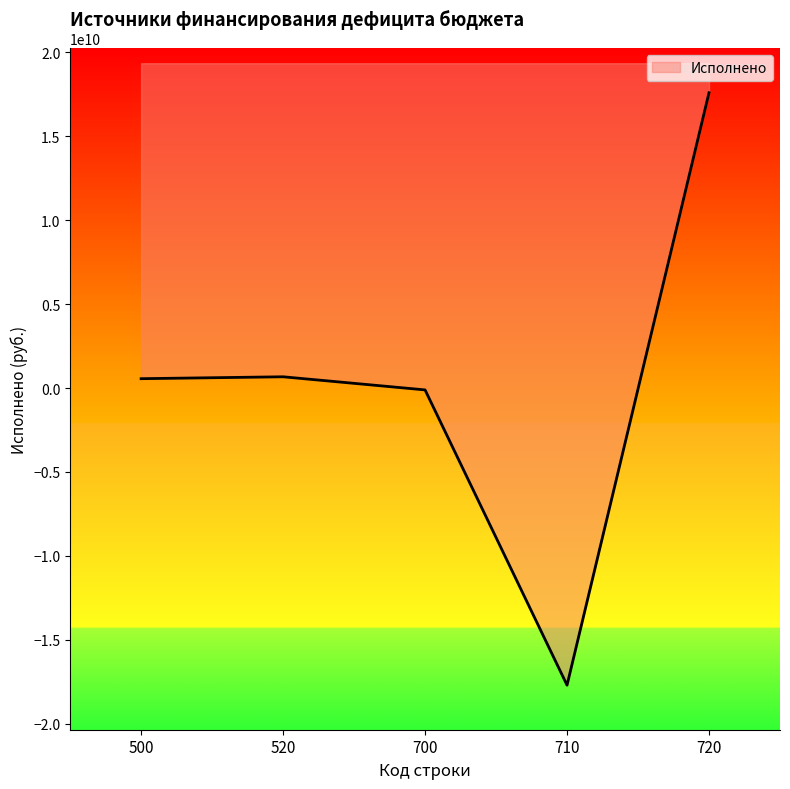

Reading left to right, extract all data points from this chart.

500=554891655.4	520=668000000.0	700=-113108344.6	710=-17695684800.9	720=17582576456.3